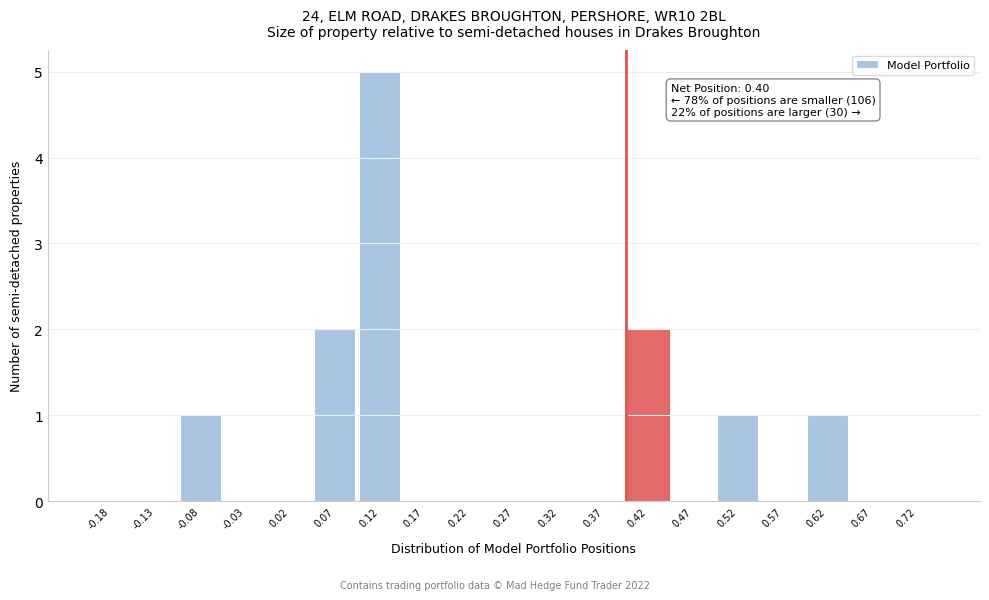

Which range on the x-axis has the tallest bar?

0.10 to 0.15